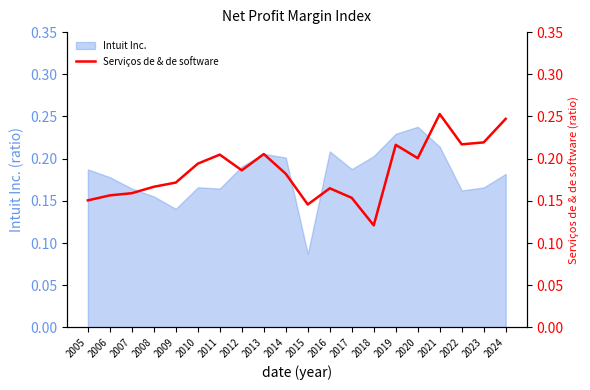

What is the difference between the second highest and minimum values?

0.1